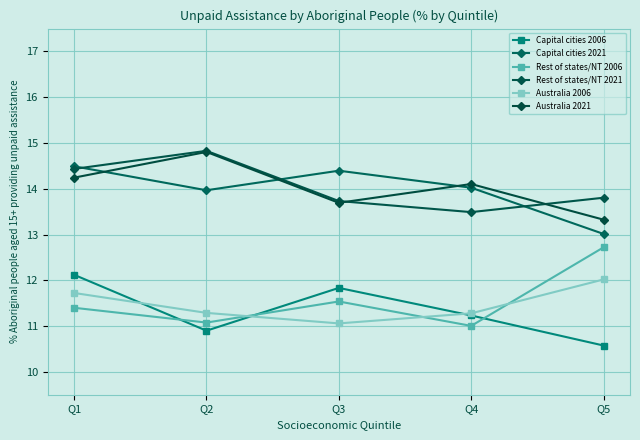

Does the chart have visible grid lines?

Yes